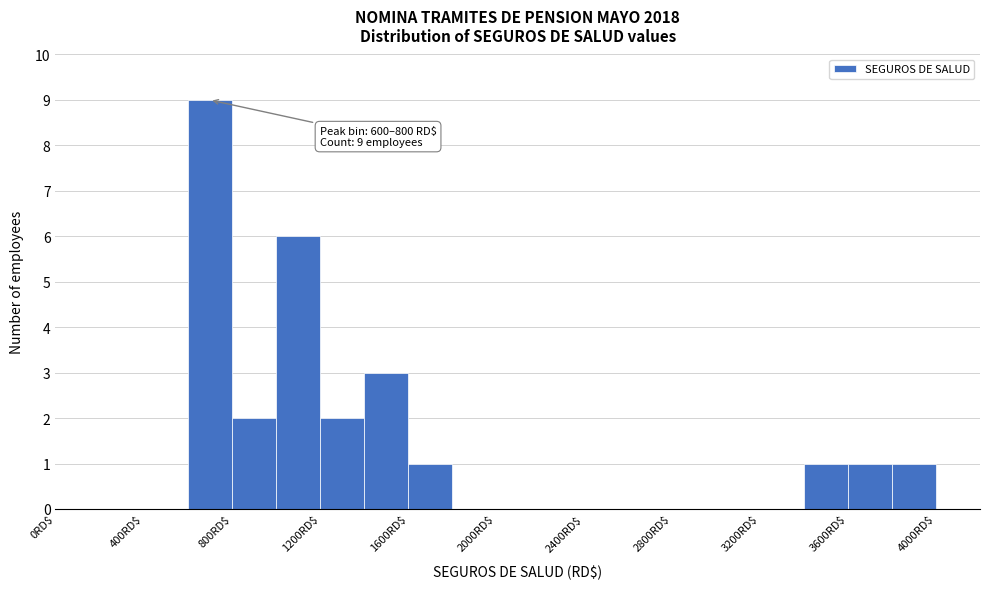

Which range on the x-axis has the tallest bar?

600 to 800